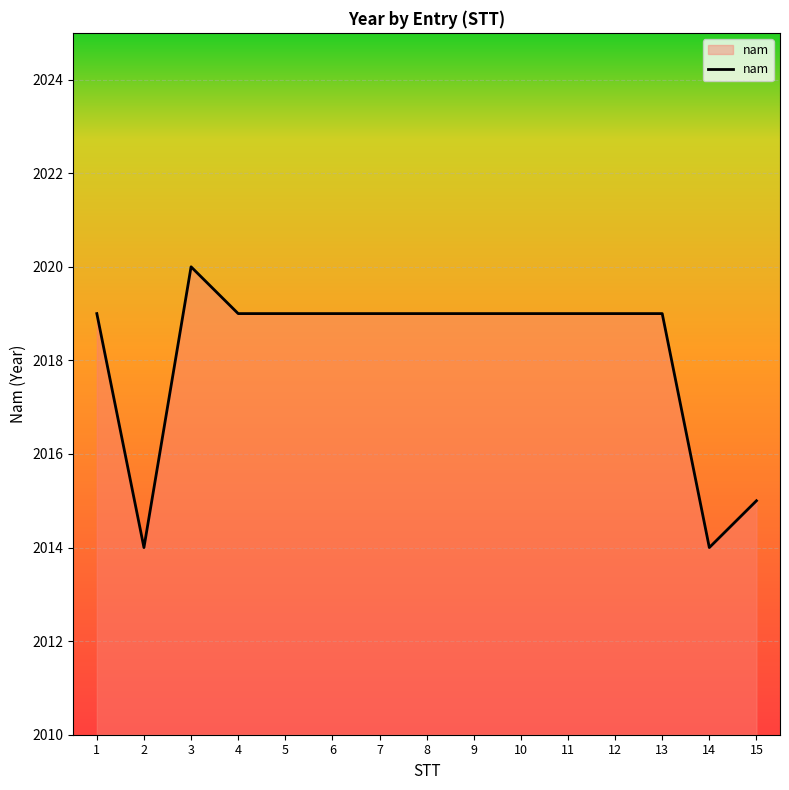

True or false: the data shows 2019 at 5.

True